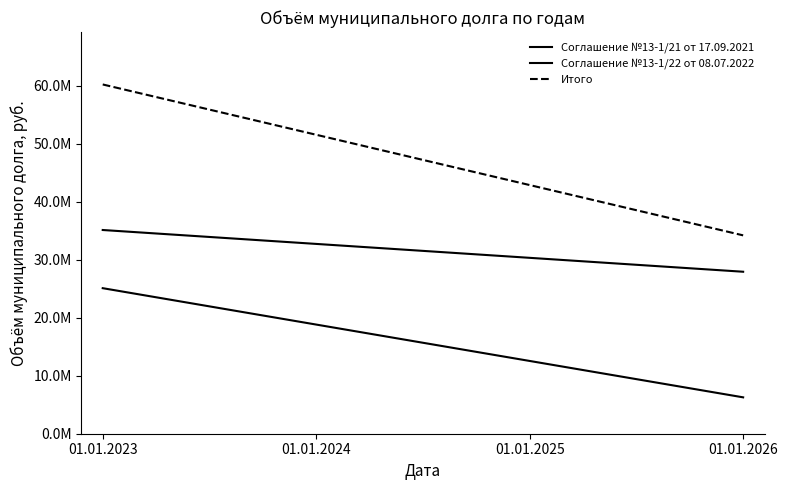

Reading left to right, extract all data points from this chart.

Соглашение №13-1/21 от 17.09.2021: 01.01.2023=25107400	01.01.2024=18830200	01.01.2025=12553000	01.01.2026=6275800
Соглашение №13-1/22 от 08.07.2022: 01.01.2023=35142400	01.01.2024=32742400	01.01.2025=30342400	01.01.2026=27942400
Итого: 01.01.2023=60249800	01.01.2024=51572600	01.01.2025=42895400	01.01.2026=34218200